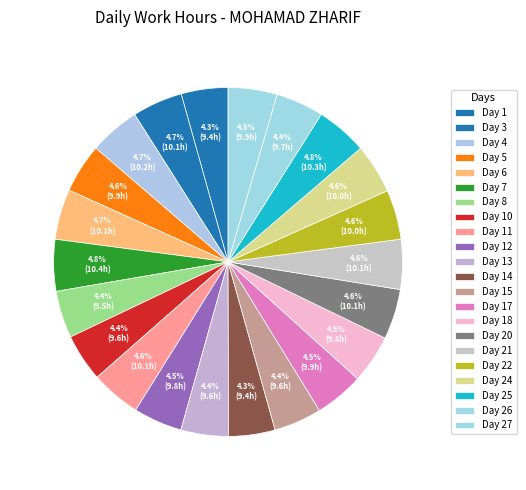

Approximately how many times larger is the value at Day 24 compared to Day 4?

1.0